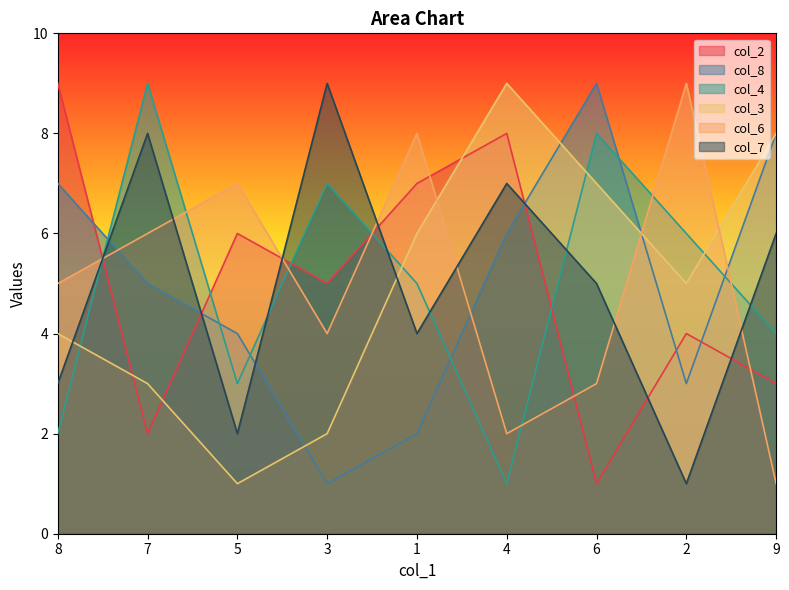

What is the highest value of the col_7 series?

9